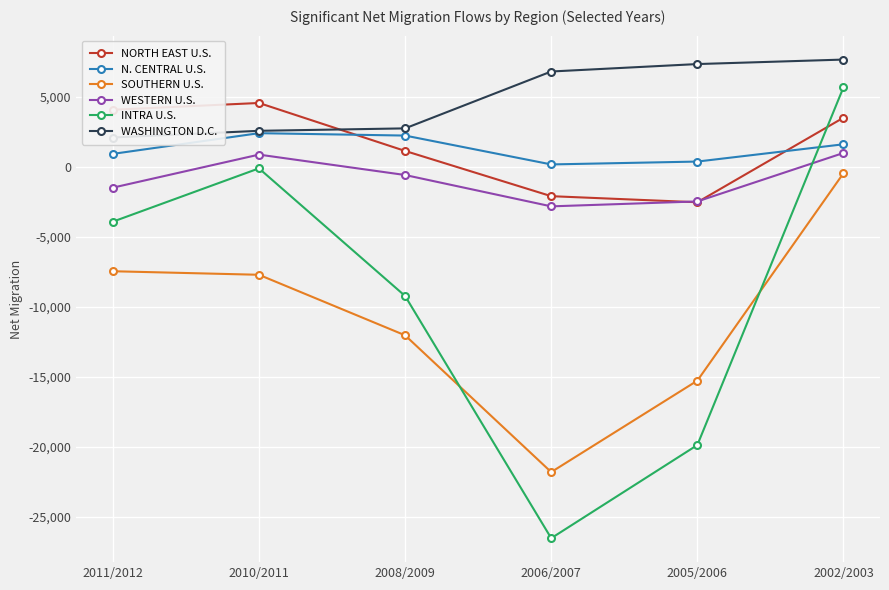

Reading right to left, list all the values displayed in this chart.

NORTH EAST U.S.: 2002/2003=3521	2005/2006=-2523	2006/2007=-2089	2008/2009=1145	2010/2011=4573	2011/2012=4088
N. CENTRAL U.S.: 2002/2003=1620	2005/2006=385	2006/2007=180	2008/2009=2243	2010/2011=2414	2011/2012=934
SOUTHERN U.S.: 2002/2003=-448	2005/2006=-15275	2006/2007=-21810	2008/2009=-12033	2010/2011=-7707	2011/2012=-7454
WESTERN U.S.: 2002/2003=999	2005/2006=-2465	2006/2007=-2817	2008/2009=-576	2010/2011=882	2011/2012=-1480
INTRA U.S.: 2002/2003=5692	2005/2006=-19878	2006/2007=-26536	2008/2009=-9221	2010/2011=-101	2011/2012=-3912
WASHINGTON D.C.: 2002/2003=7675	2005/2006=7354	2006/2007=6822	2008/2009=2757	2010/2011=2583	2011/2012=2104